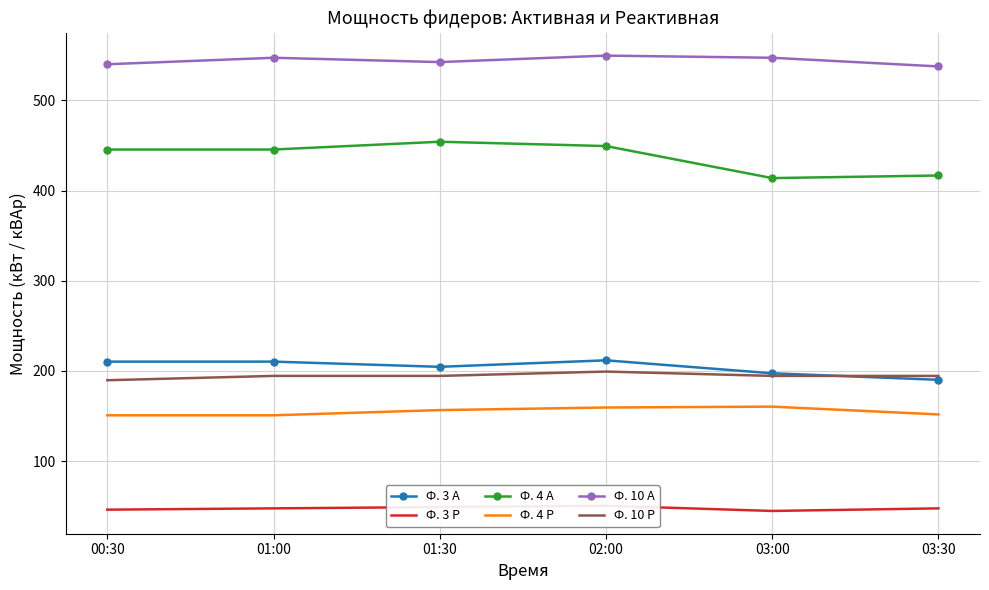

Is it true that Ф. 3 Р equals 23.1 at 03:00?

False